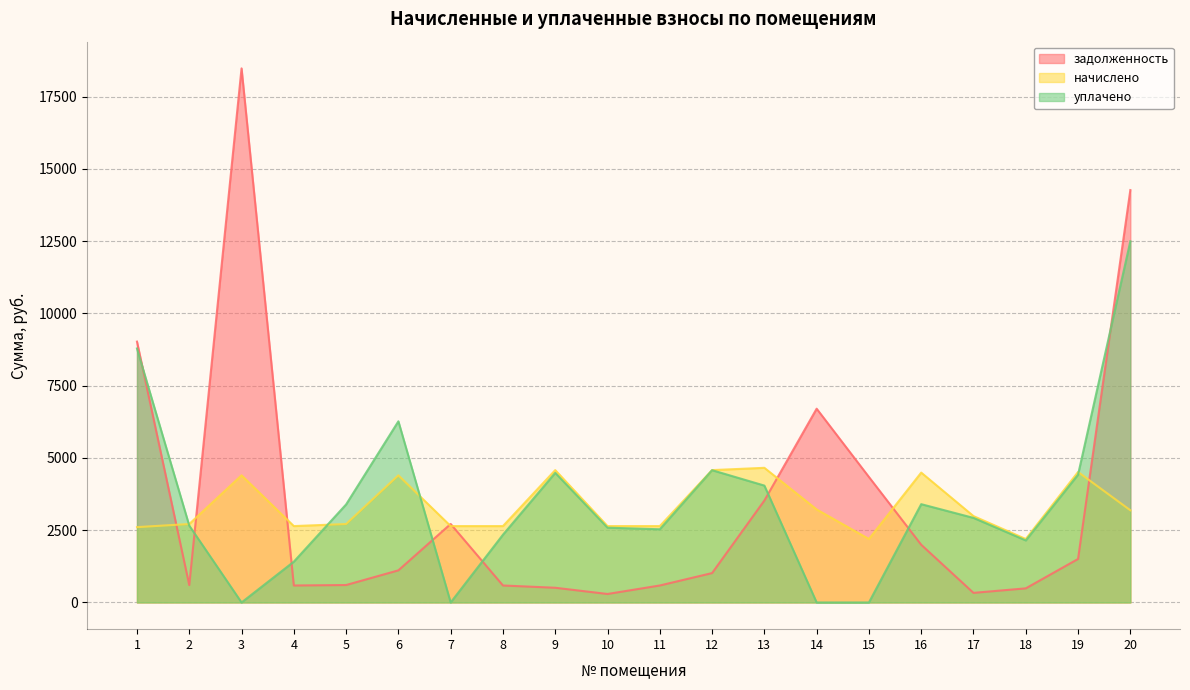

Where do задолженность and начислено first cross each other?

1 and 2